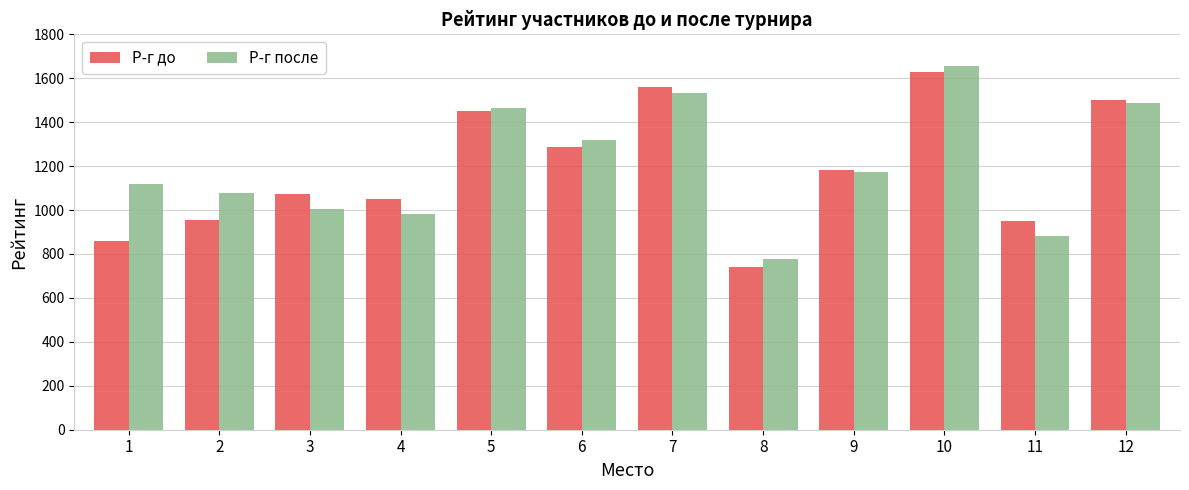

List the series in order of their overall mean, lowest first.

Р-г до, Р-г после